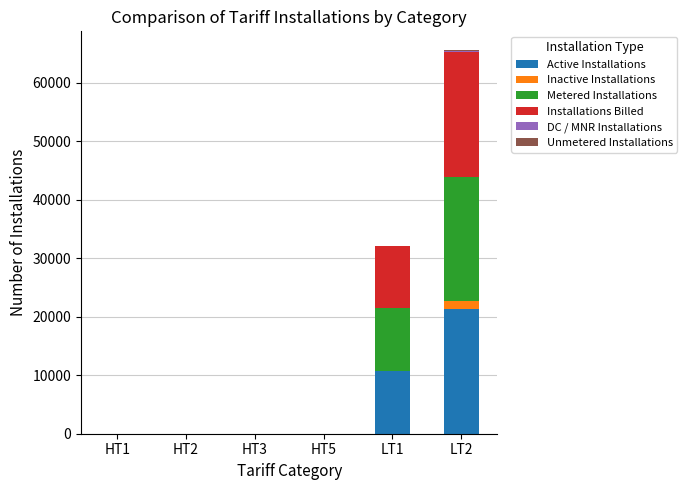

At which category is the sum across all series the highest?

LT2